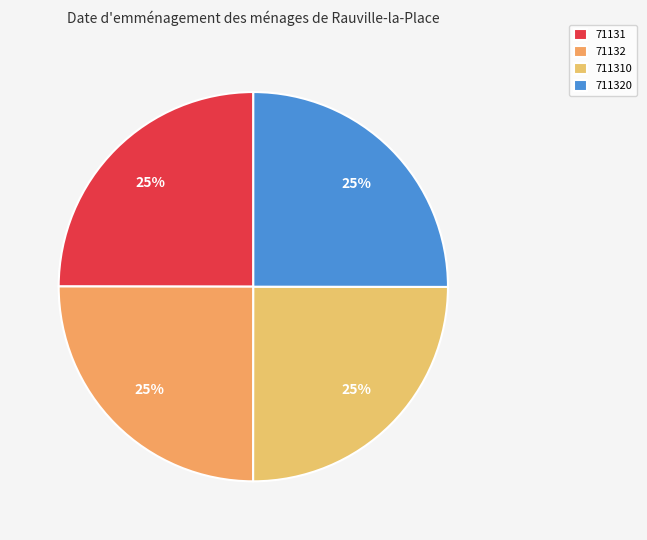

How many slices are in this pie chart?

4